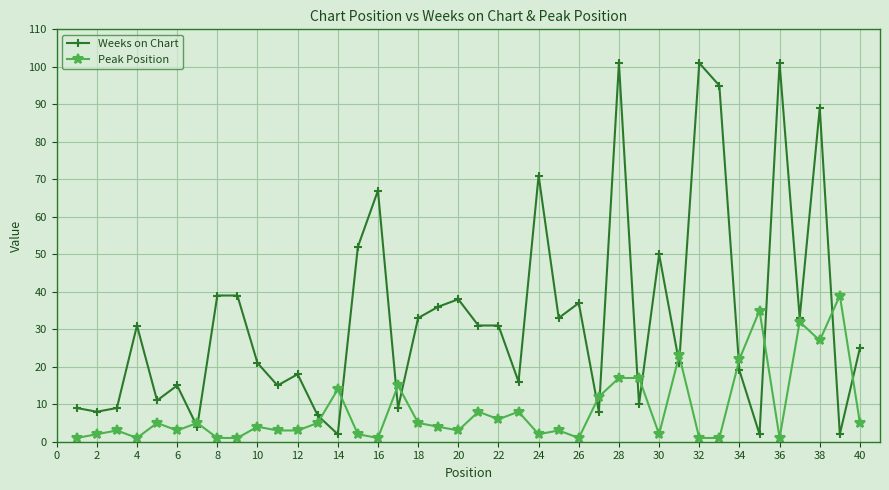

What is the maximum value for Peak Position?

39